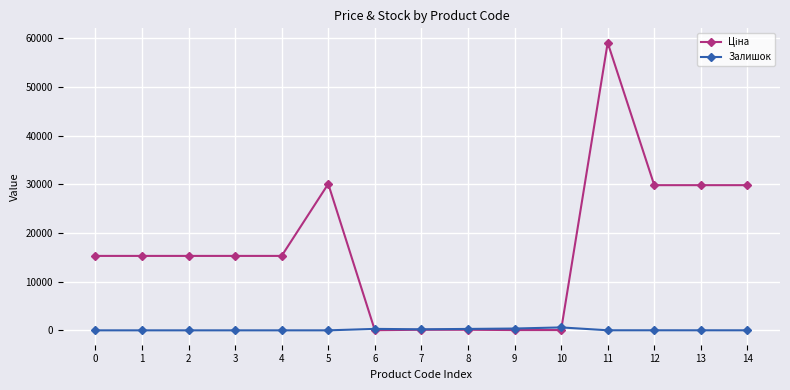

What is the maximum value shown in the chart?

59075.7